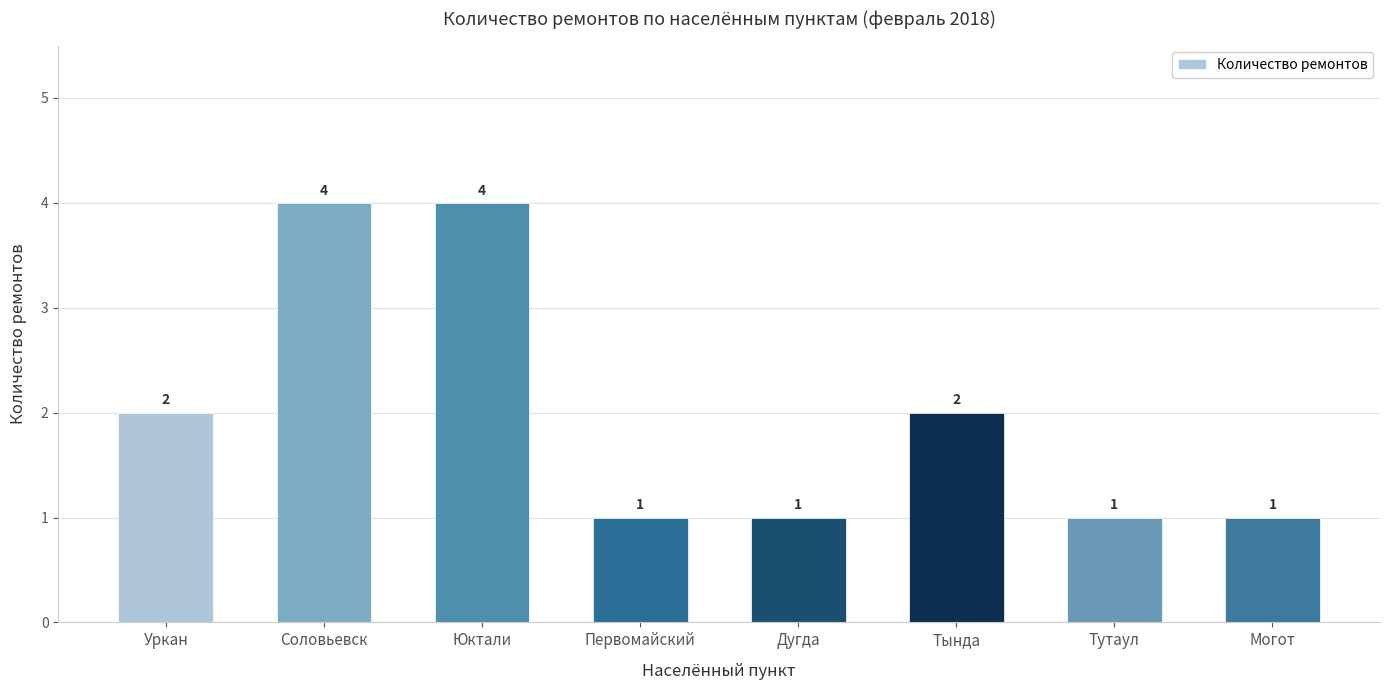

What value does the data have at Юктали?

4